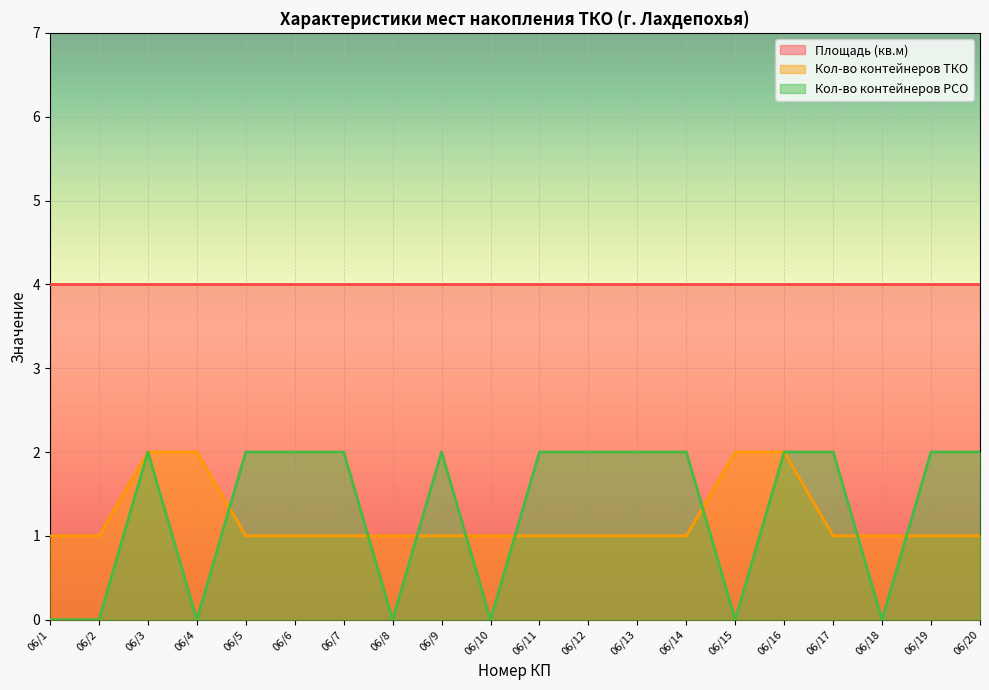

Does the chart display data point markers on the line(s)?

No